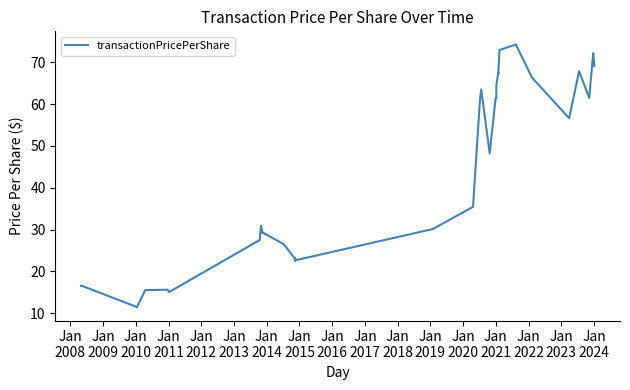

At which category does the data reach its first local valley?

Jan
2010